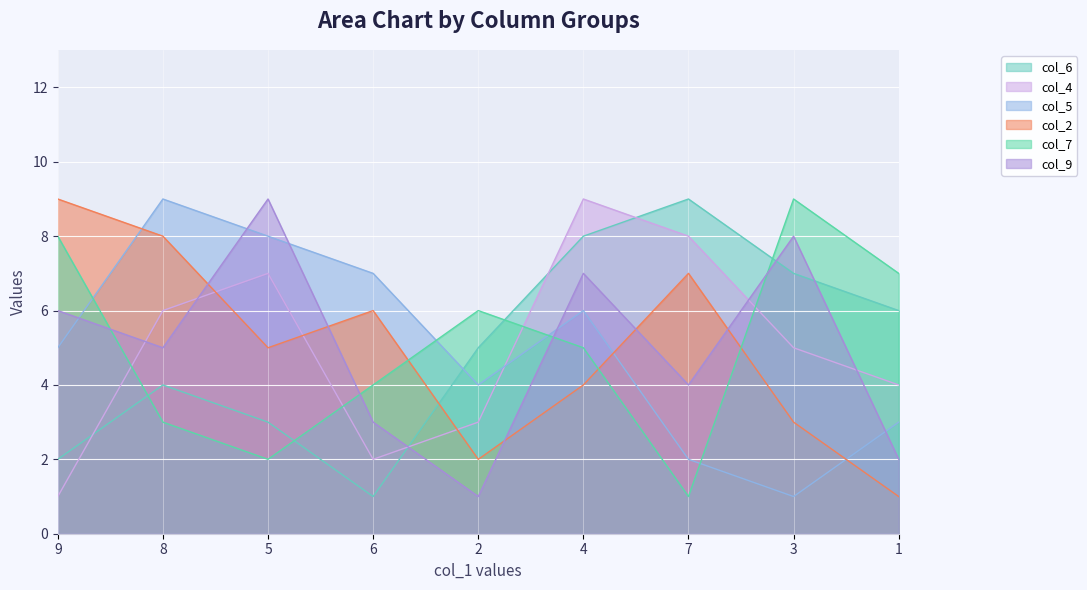

True or false: col_9 and col_7 cross at least once.

True